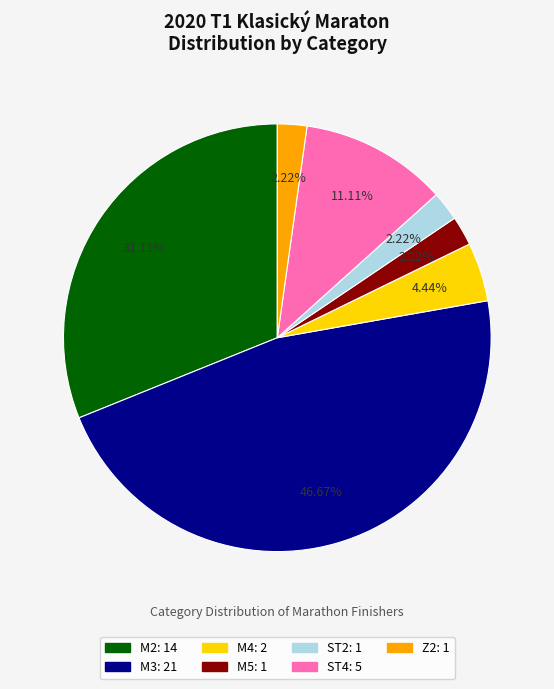

What percentage is the M4 slice, to the nearest percent?

4%